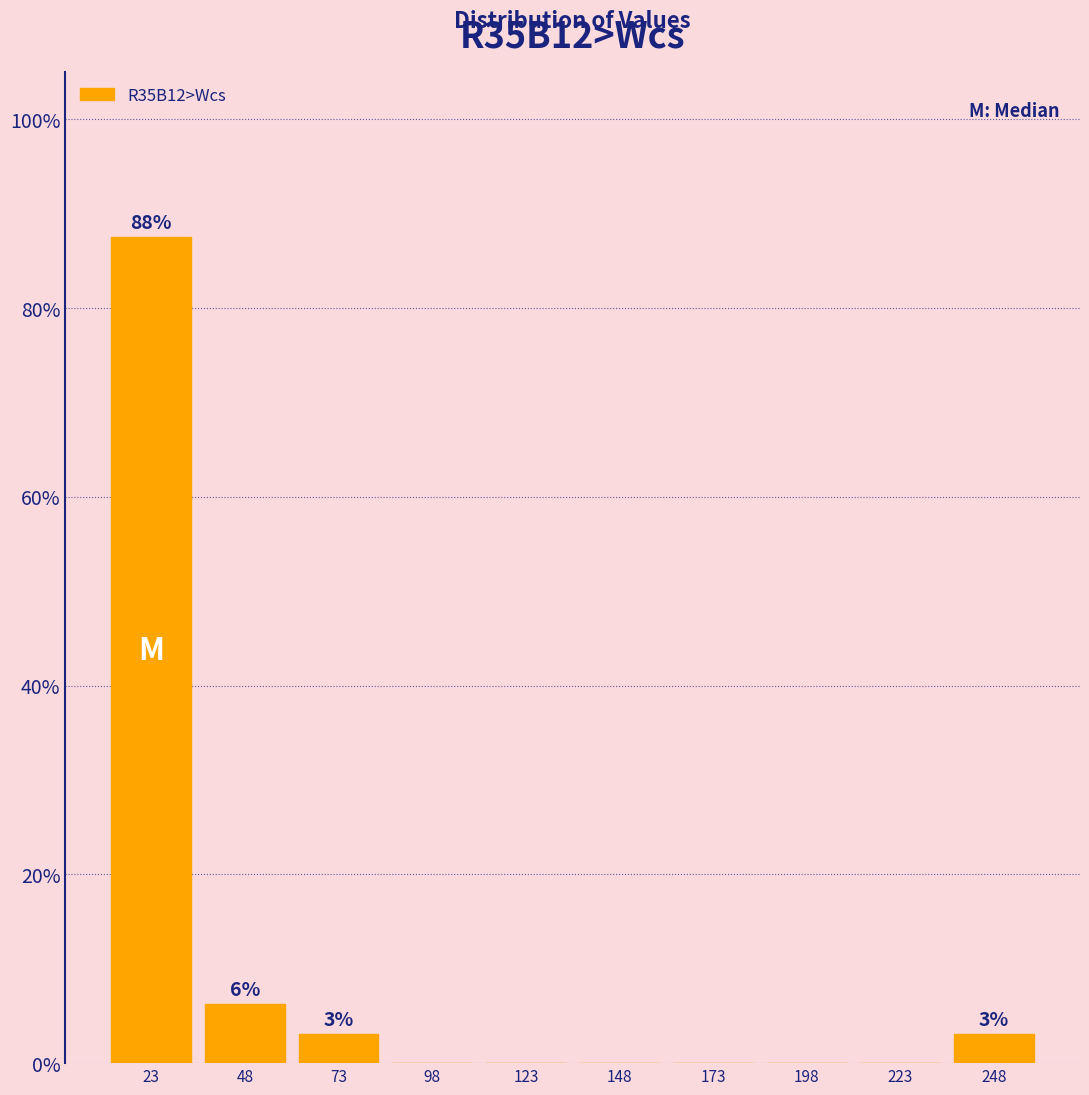

Over which range of the x-axis is the bar tallest?

10 to 35